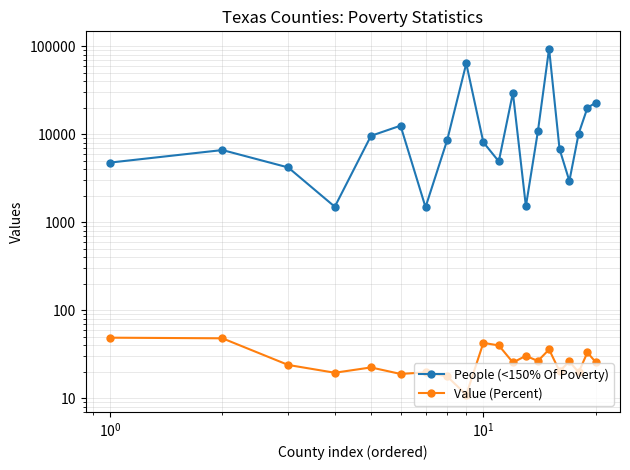

Rank the series by their average value, from lowest to highest.

Value (Percent), People (<150% Of Poverty)